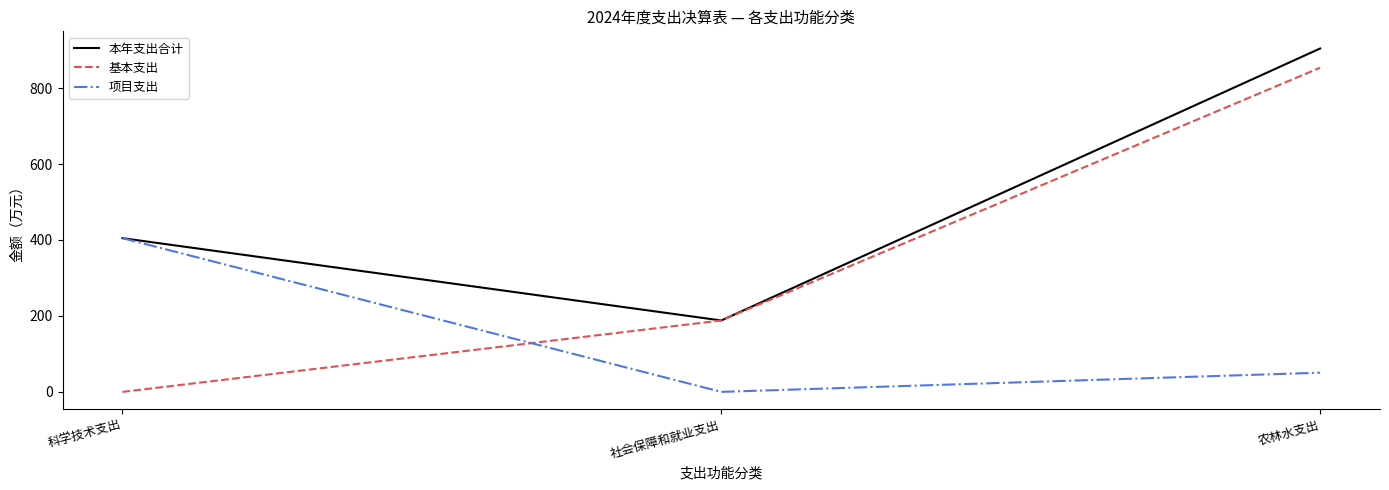

Reading right to left, extract all data points from this chart.

本年支出合计: 农林水支出=904.3	社会保障和就业支出=188.0	科学技术支出=404.8
基本支出: 农林水支出=853.7	社会保障和就业支出=188.0	科学技术支出=0.0
项目支出: 农林水支出=50.6	社会保障和就业支出=0.0	科学技术支出=404.8